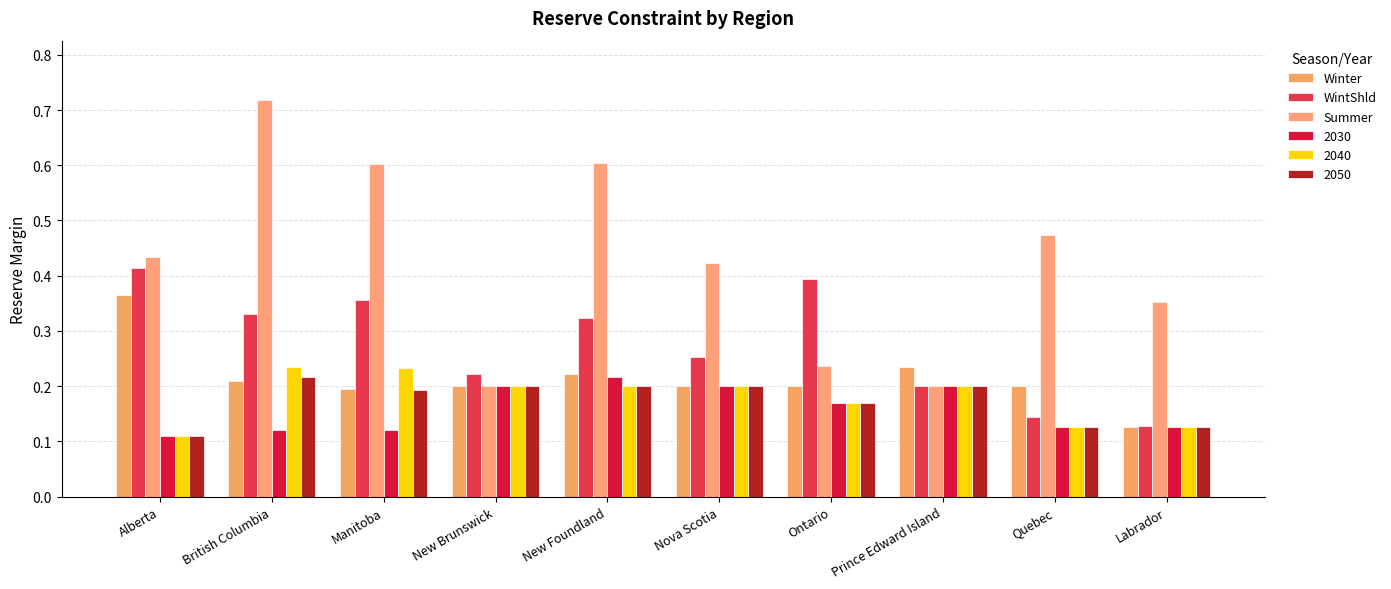

How many series are shown in this chart?

6